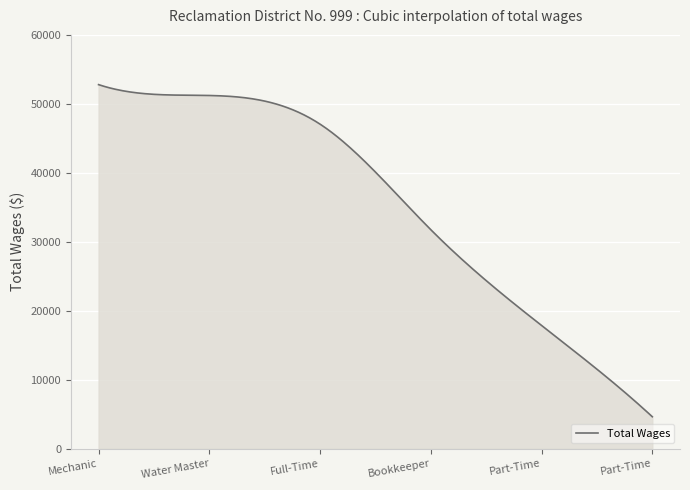

Does the chart have visible grid lines?

Yes